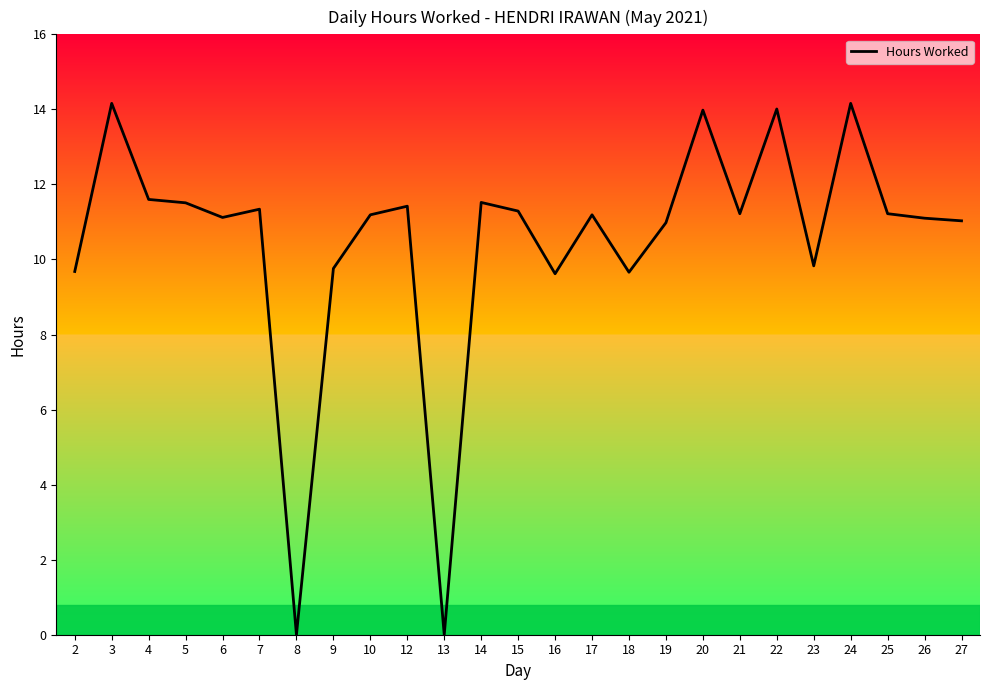

Approximately how many times larger is the value at 3 compared to 25?

1.3